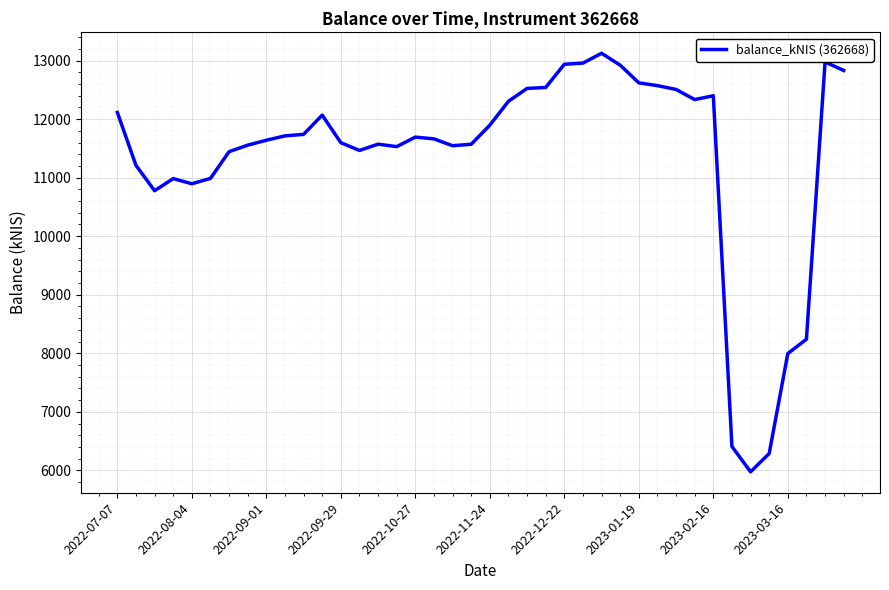

What is the minimum value shown in the chart?

5976.2